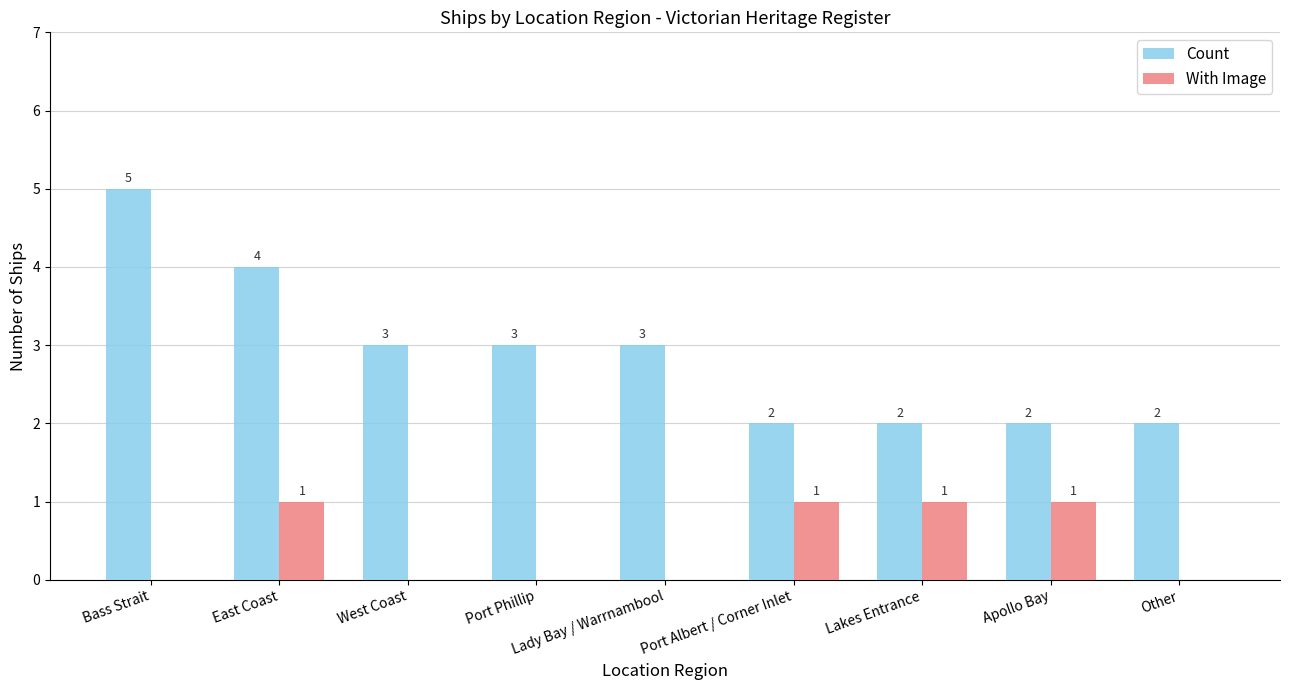

What is the sum of all Count values?

26